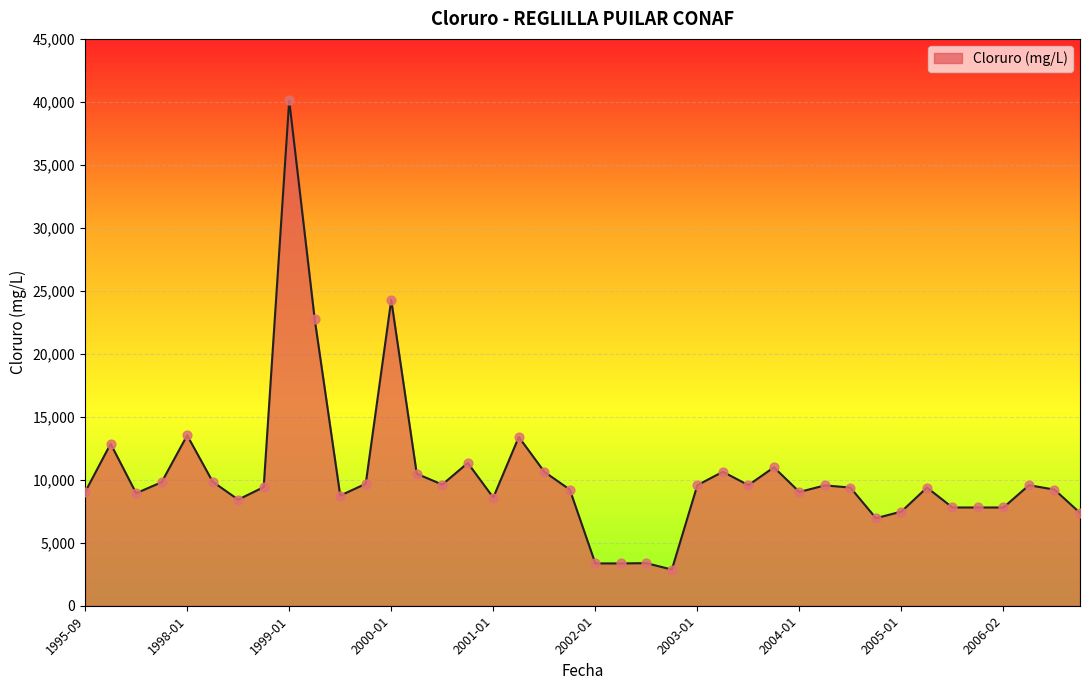

What is the difference between the maximum and minimum values?

37243.4